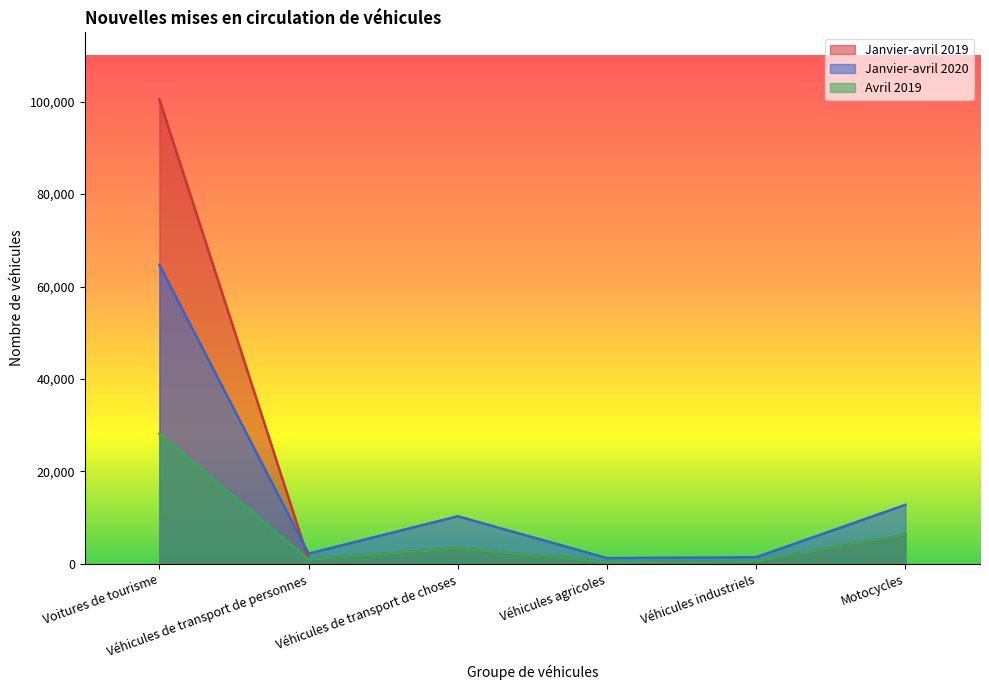

Is the value of Janvier-avril 2019 at Voitures de tourisme greater than the value of Janvier-avril 2020 at Voitures de tourisme?

Yes